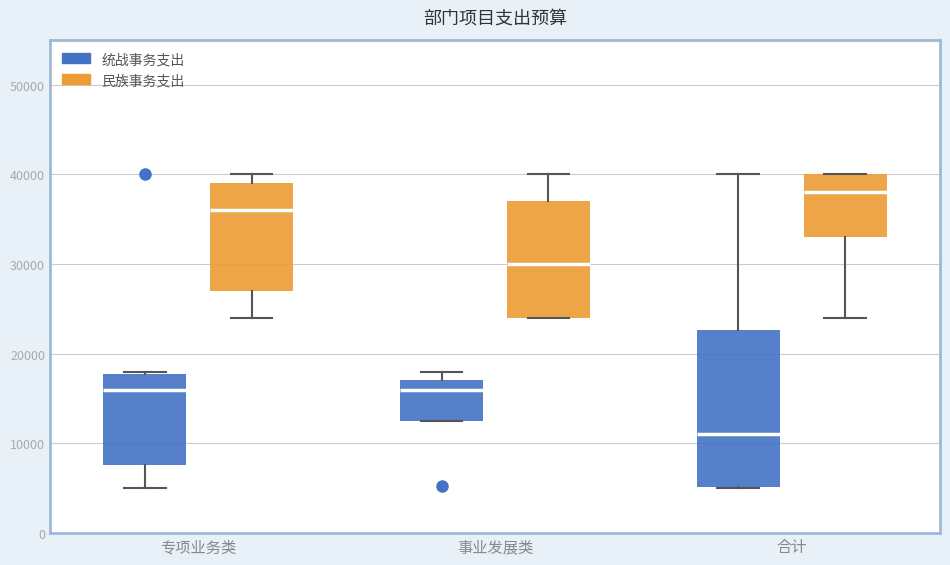

Where does the median line of the box for 事业发展类 (民族事务支出) sit on the y-axis? The values are not printed on the chart, so give them approximately, as read against the axis.

30000